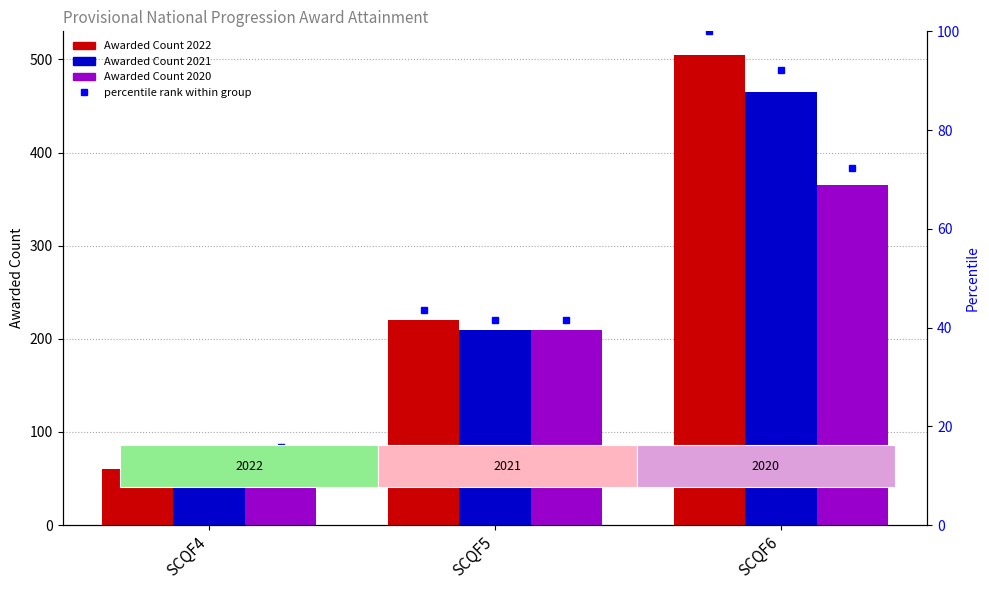

Is the value of Awarded Count 2020 at SCQF6 greater than the value of Awarded Count 2021 at SCQF6?

No